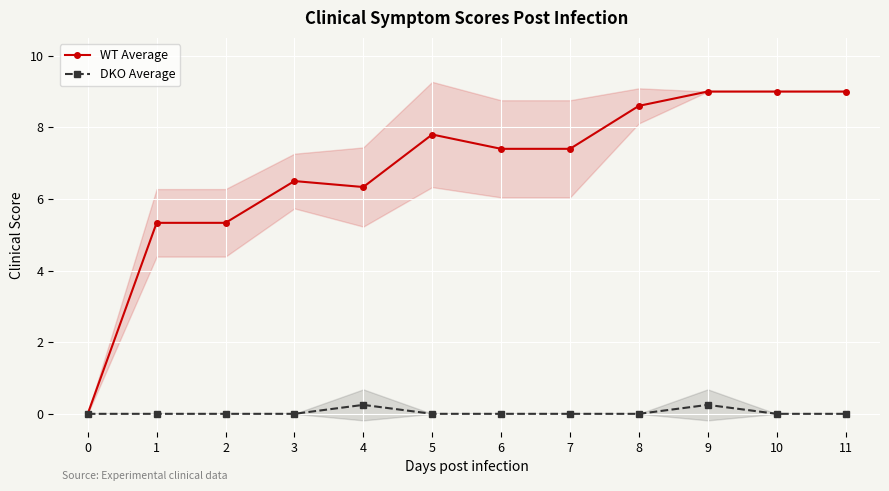

Rank the series by their maximum value, from lowest to highest.

DKO Average, WT Average